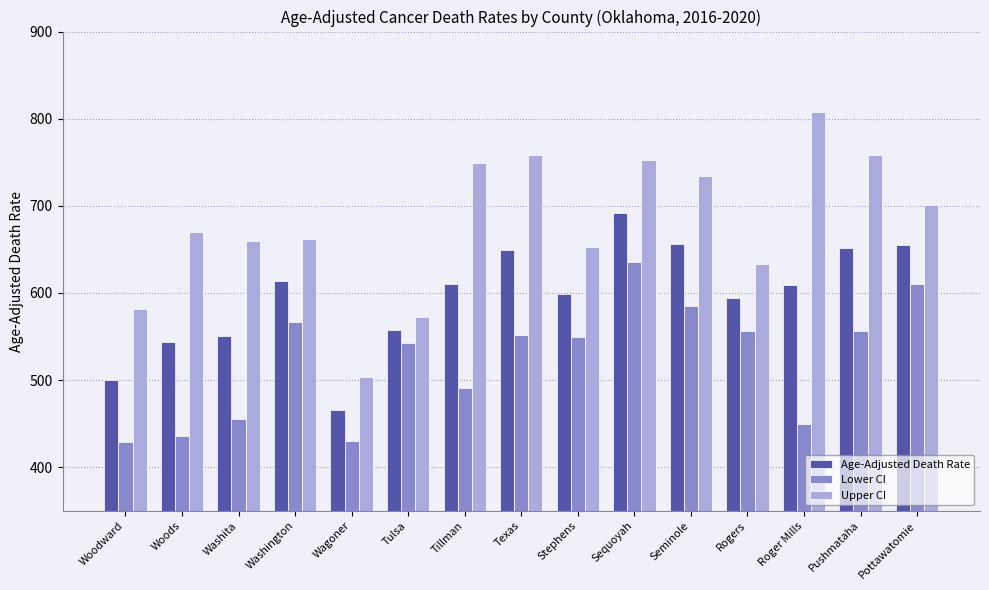

What is the sum of all Age-Adjusted Death Rate values?

8946.2